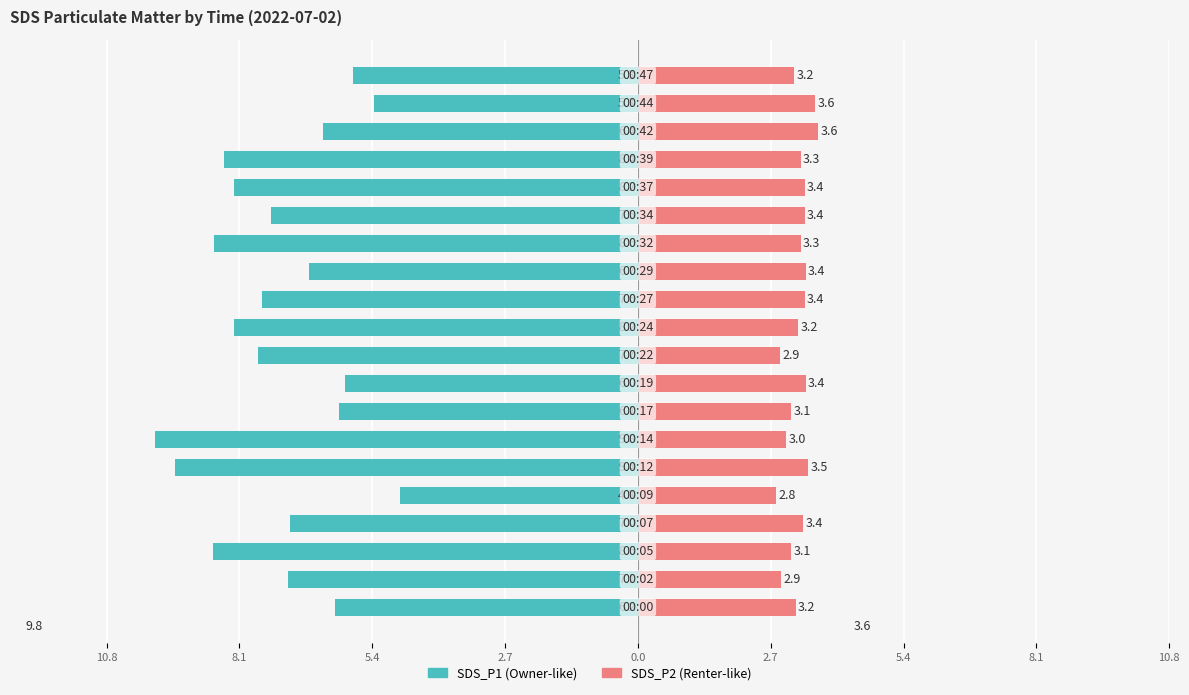

What are all the series names shown in the legend?

SDS_P1, SDS_P2